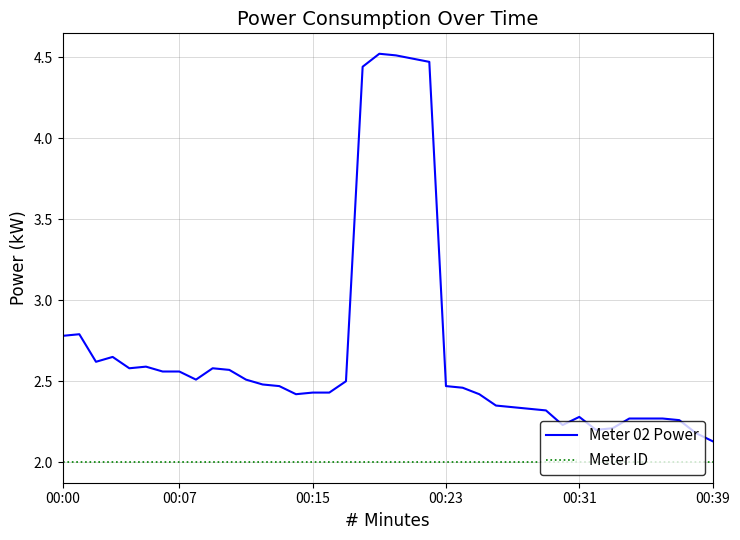

What is the smallest value displayed?

2.0